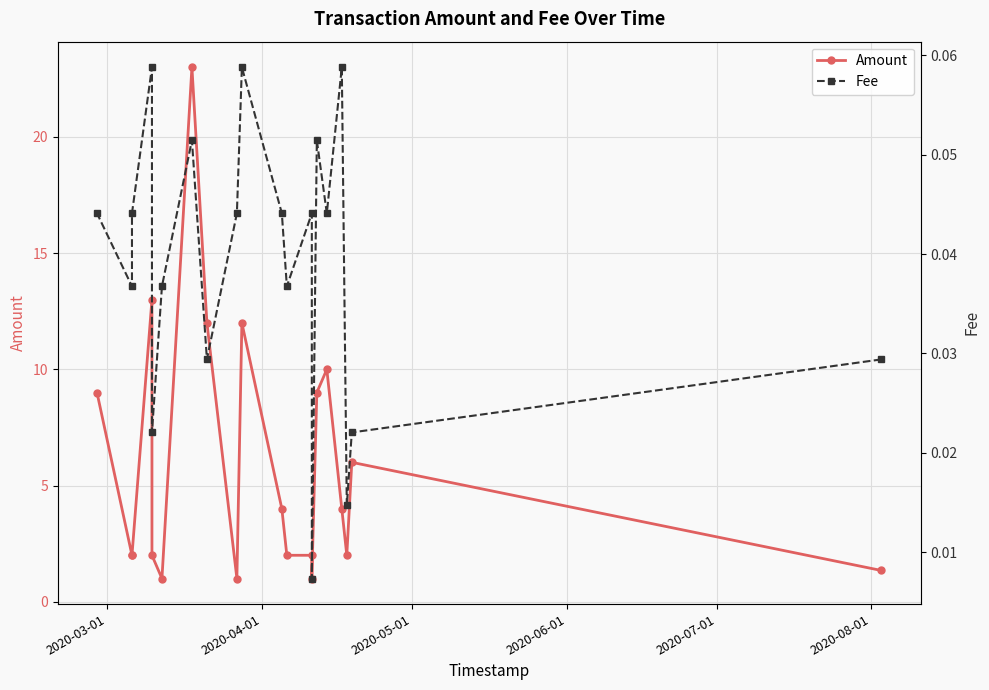

How many lines are shown in the chart?

2